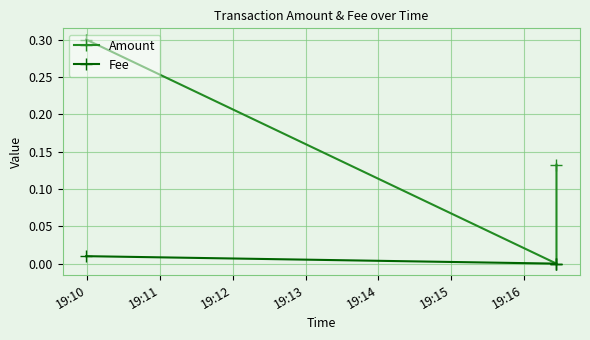

The Fee series shows 0.0 at 19:10. True or false?

True